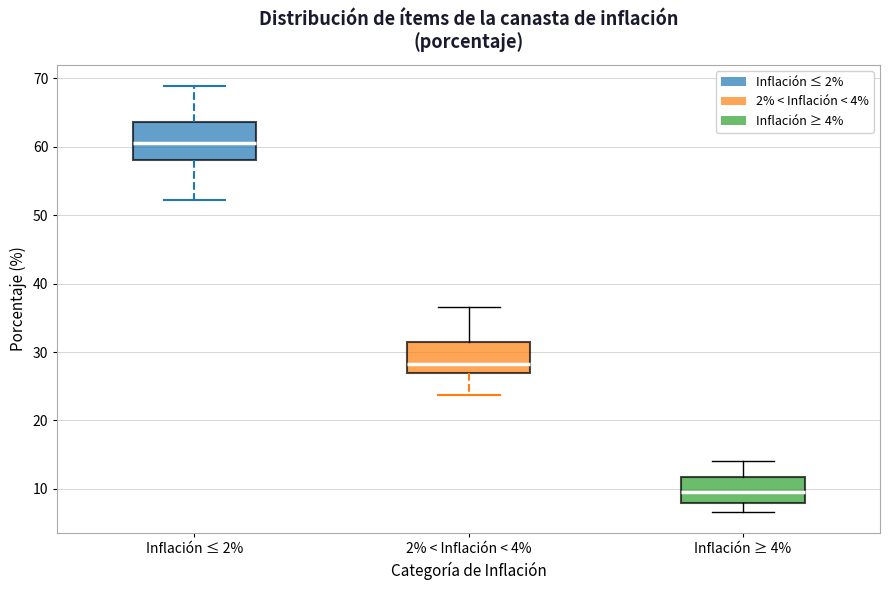

Reading left to right, read every box against the y-axis: the position of its median line, the range the box covers, and the ends of its whiskers. The values are not printed on the chart, so give them approximately, as read against the axis.

Inflación ≤ 2%: median 61, box 58 to 64, whiskers 52 to 69
2% < Inflación < 4%: median 28, box 27 to 32, whiskers 24 to 37
Inflación ≥ 4%: median 10, box 8 to 12, whiskers 7 to 14